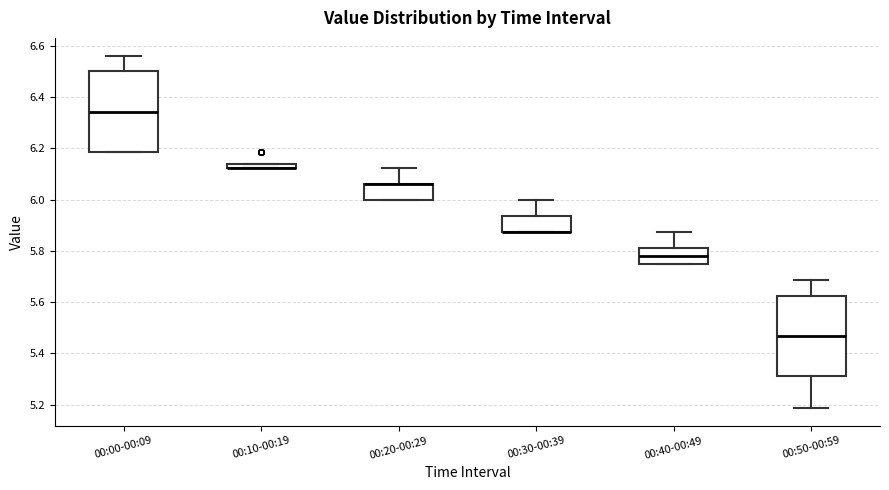

Where is the upper edge of the box for 00:10-00:19 on the y-axis? The values are not printed on the chart, so give them approximately, as read against the axis.

6.14